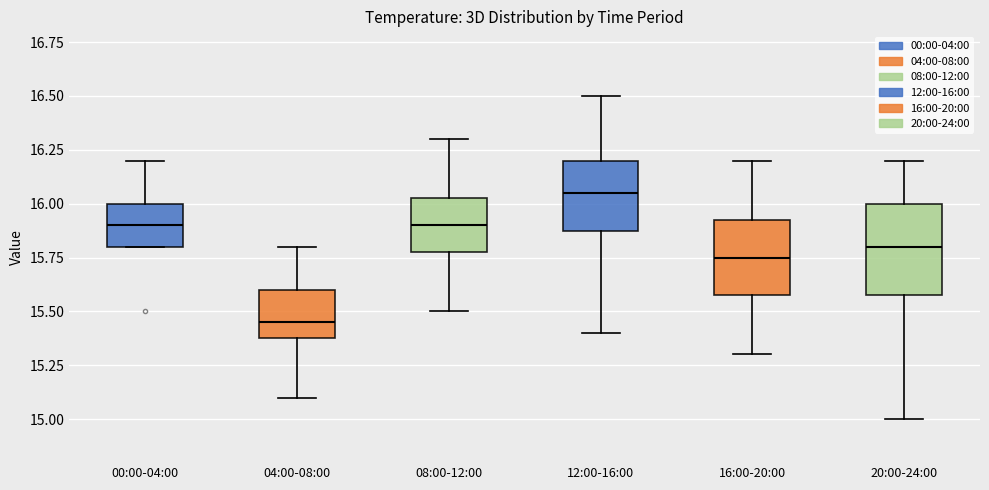

Which box has the lowest median line?

04:00-08:00